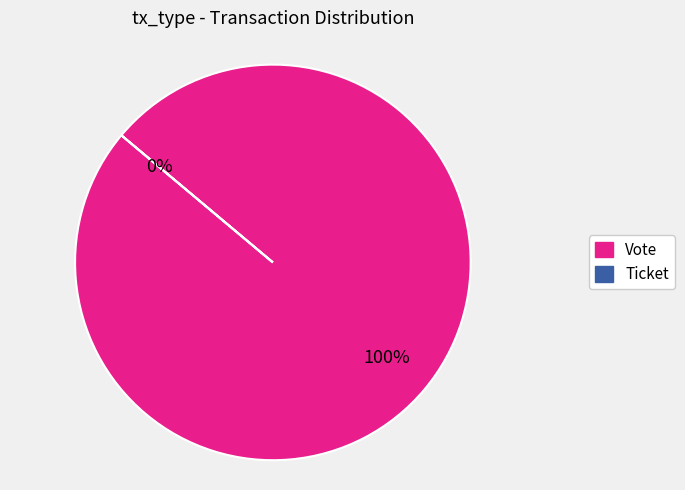

Between Vote and Ticket, which is larger?

Vote